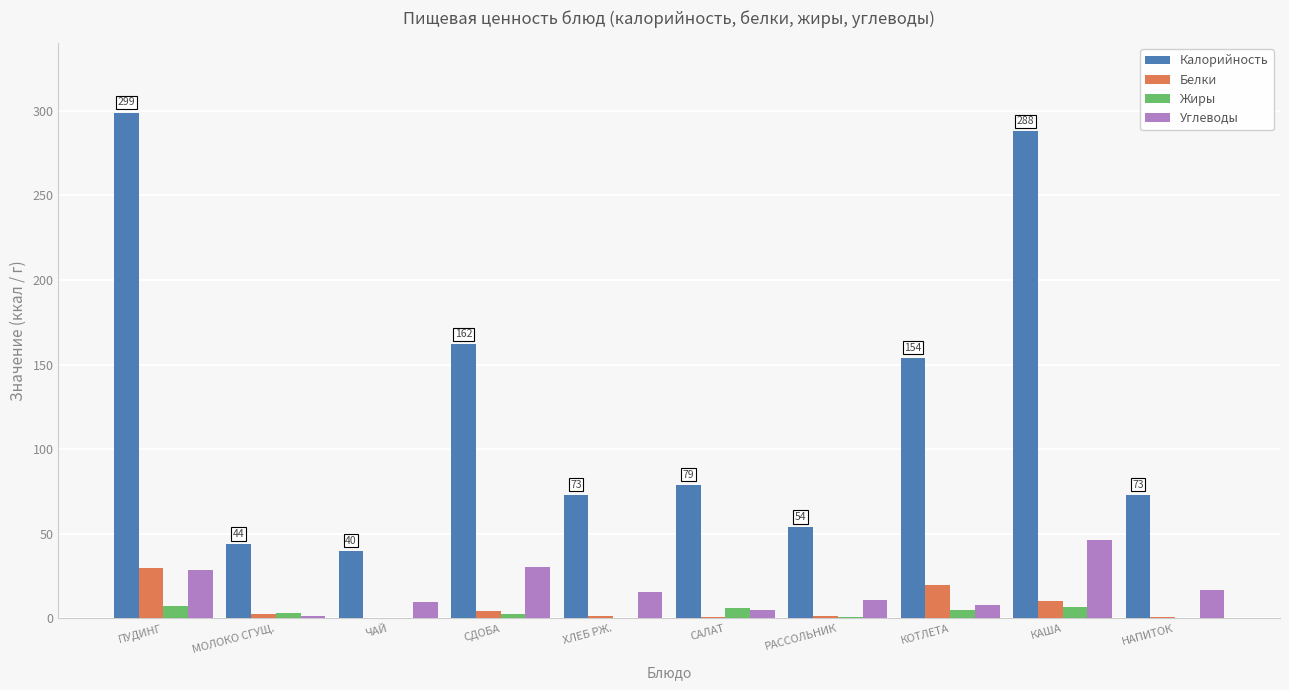

At which category is the sum across all series the highest?

ПУДИНГ